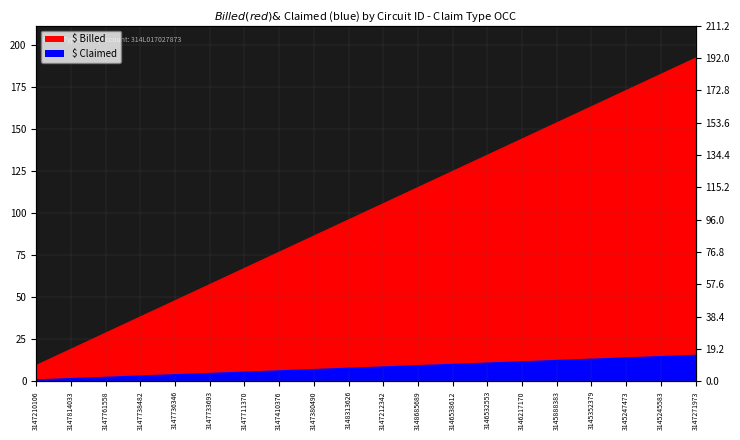

What is the highest value of the $ Billed line series?

192.0